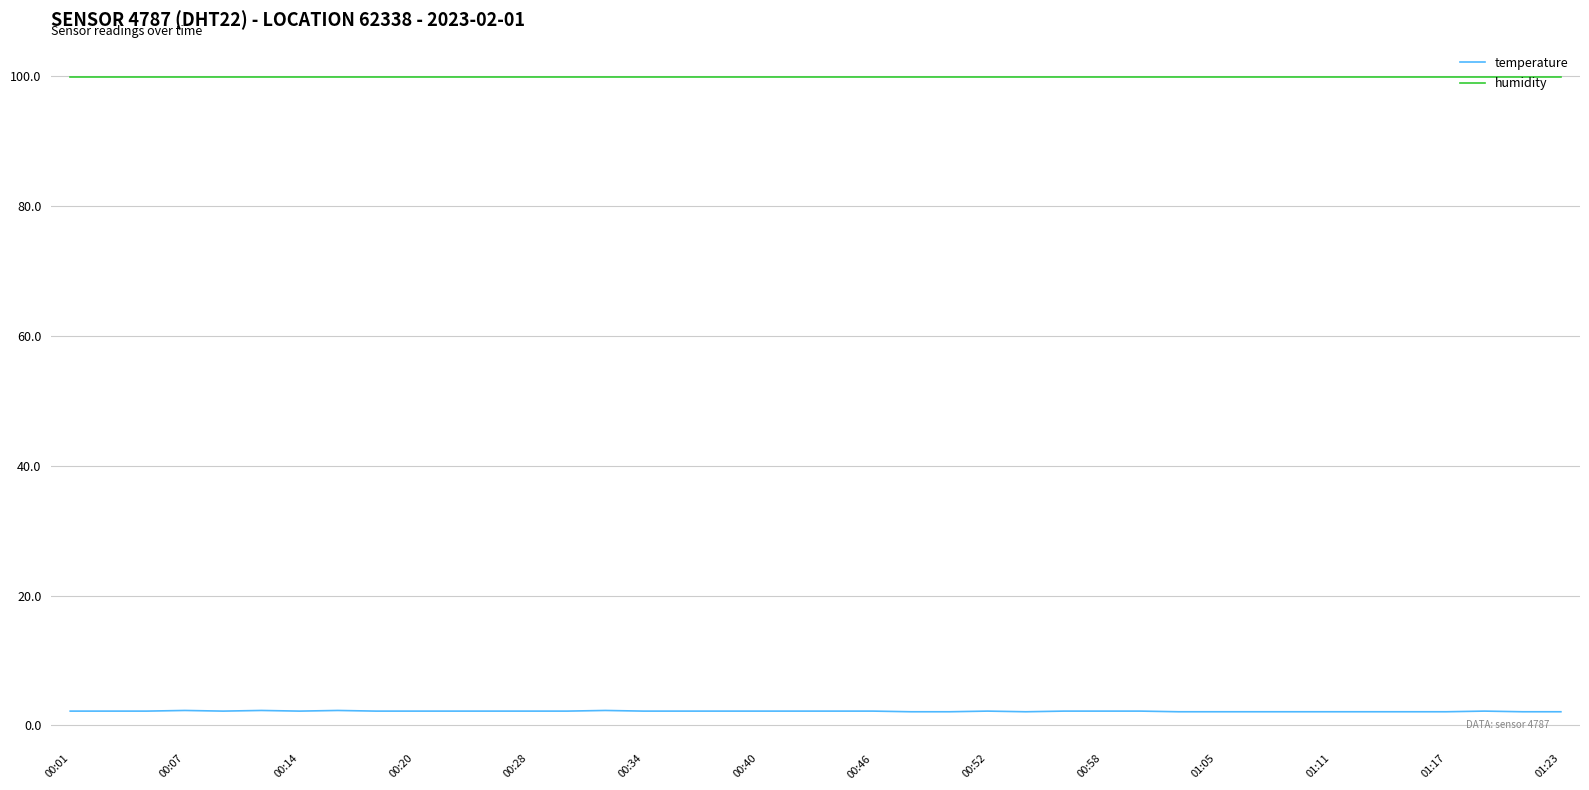

What is the greatest value displayed?

99.9